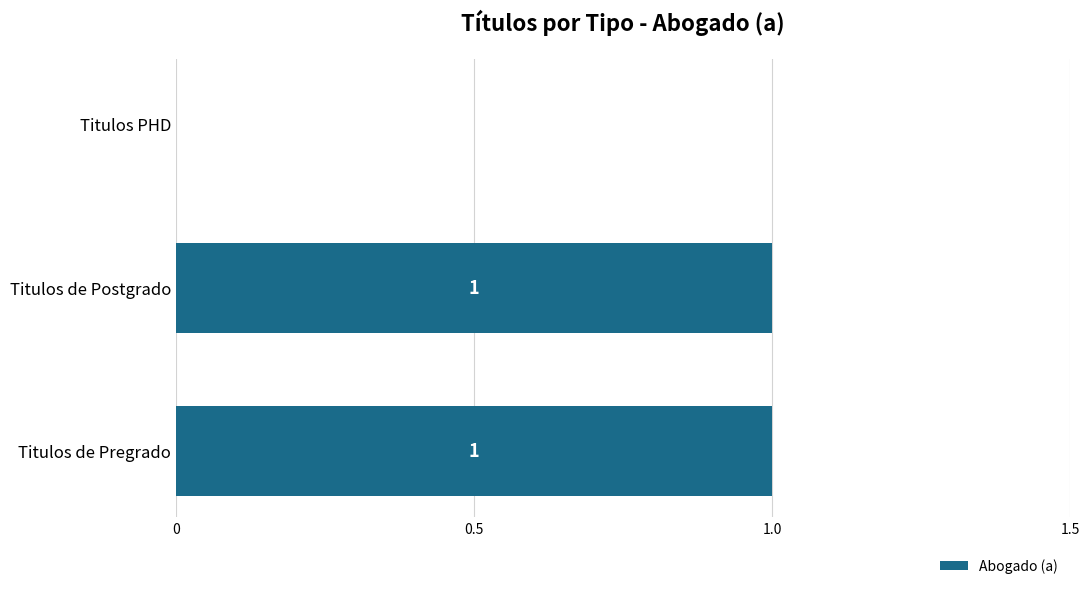

How many positive values are there?

2